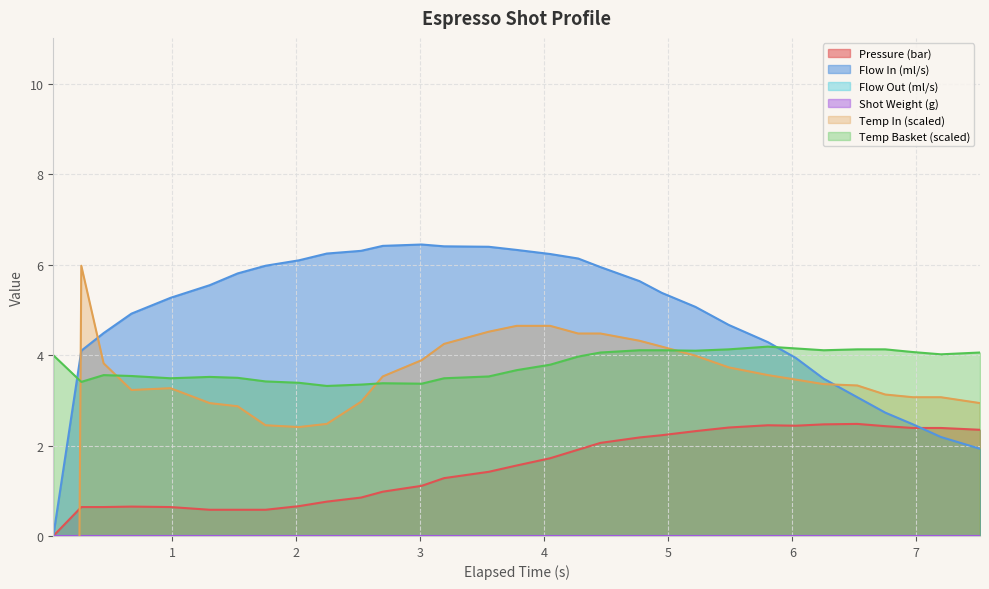

What is the maximum value for Flow In (ml/s)?

6.5